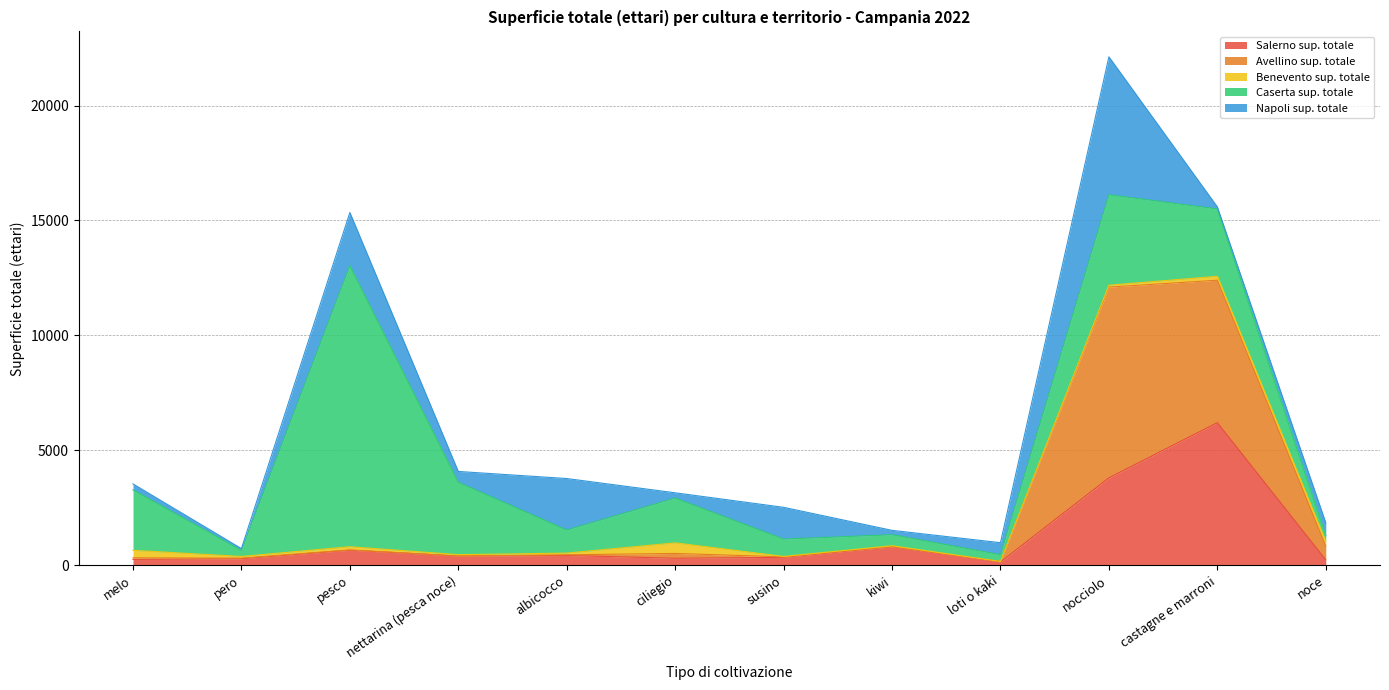

How many values in the Salerno sup. totale series are below 400?

6